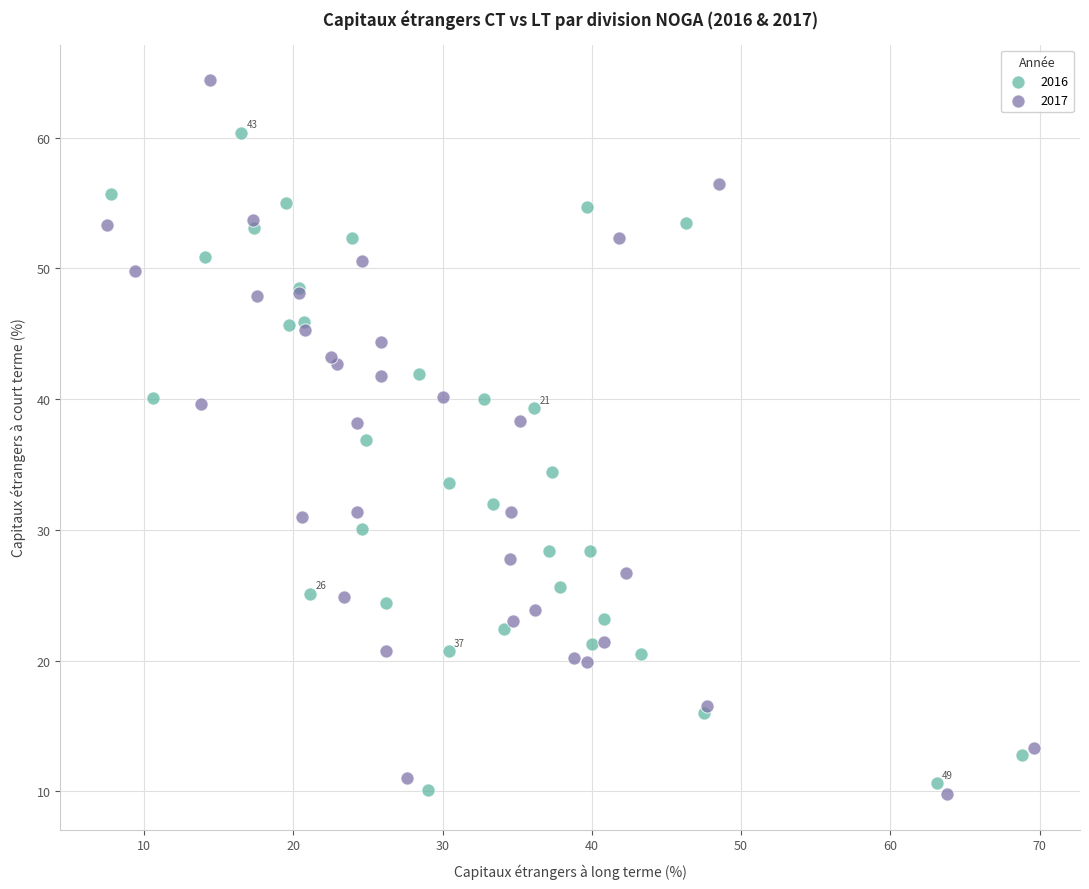

Which series has the widest spread of Y values?

2017